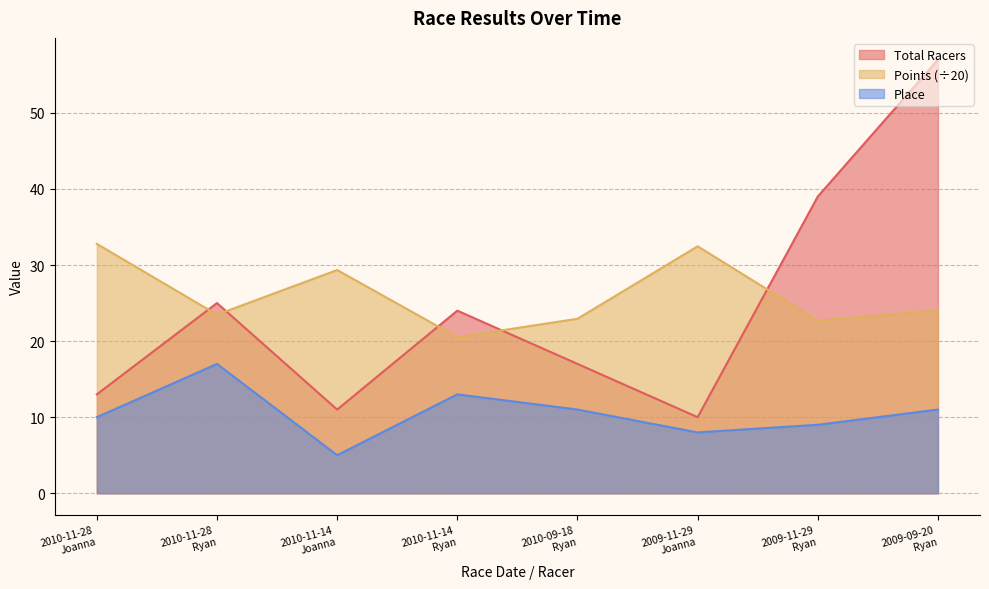

Reading right to left, what are all the values shown in this chart?

Total Racers: 57.0	39.0	10.0	17.0	24.0	11.0	25.0	13.0
Points: 24.0	22.7	32.5	22.9	20.5	29.3	23.5	32.8
Place: 11.0	9.0	8.0	11.0	13.0	5.0	17.0	10.0